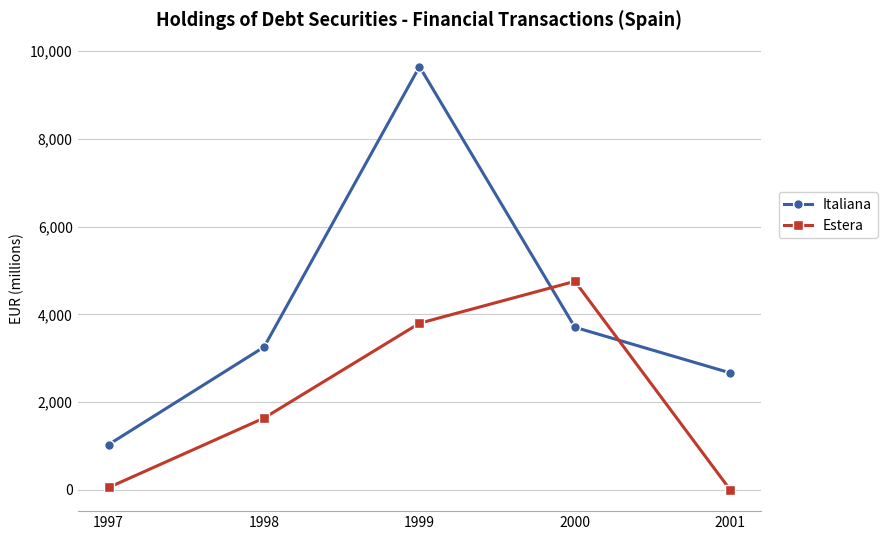

At which label does Italiana reach its minimum?

1997